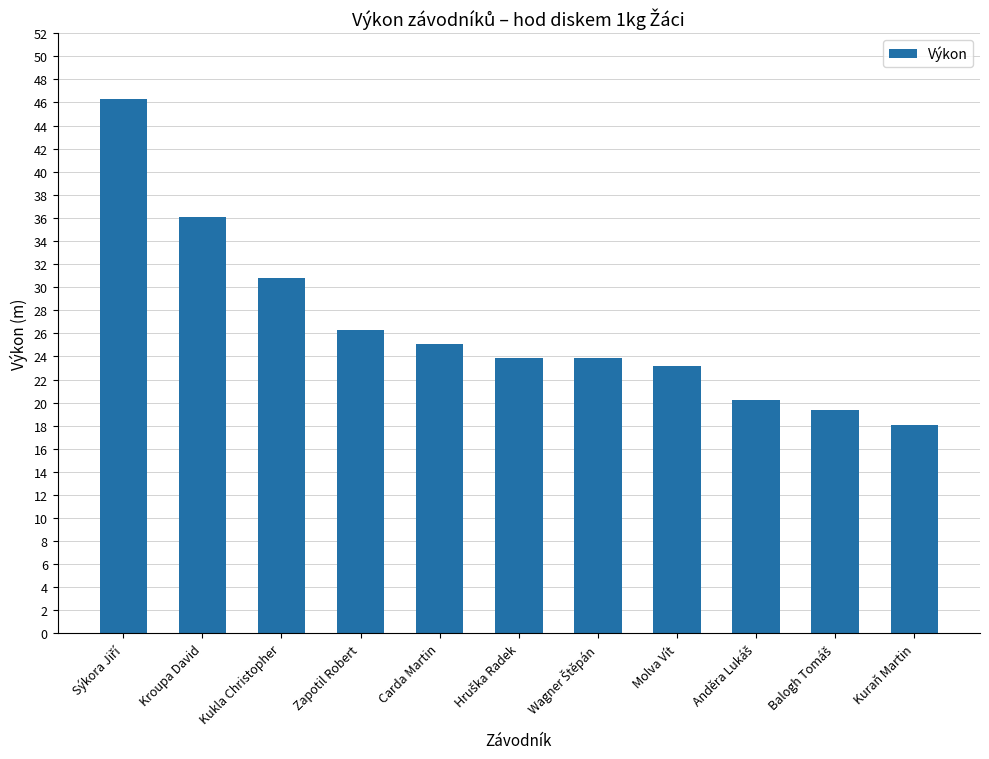

What is the maximum value shown in the chart?

46.3